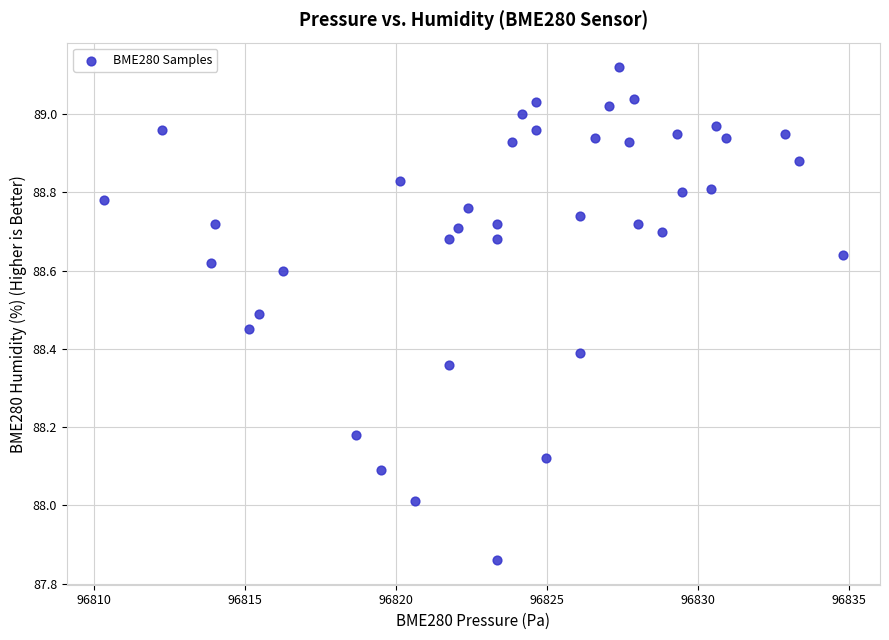

What is the range of X values (max minus min)?

24.5